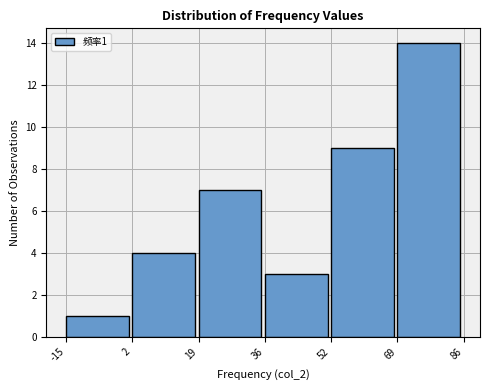

Over which range of the x-axis is the bar tallest?

69 to 86